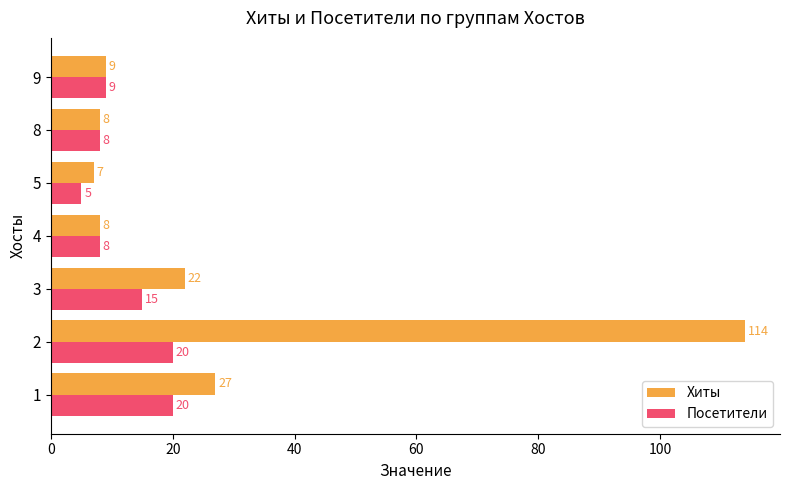

Which label corresponds to the smallest value in the chart?

5